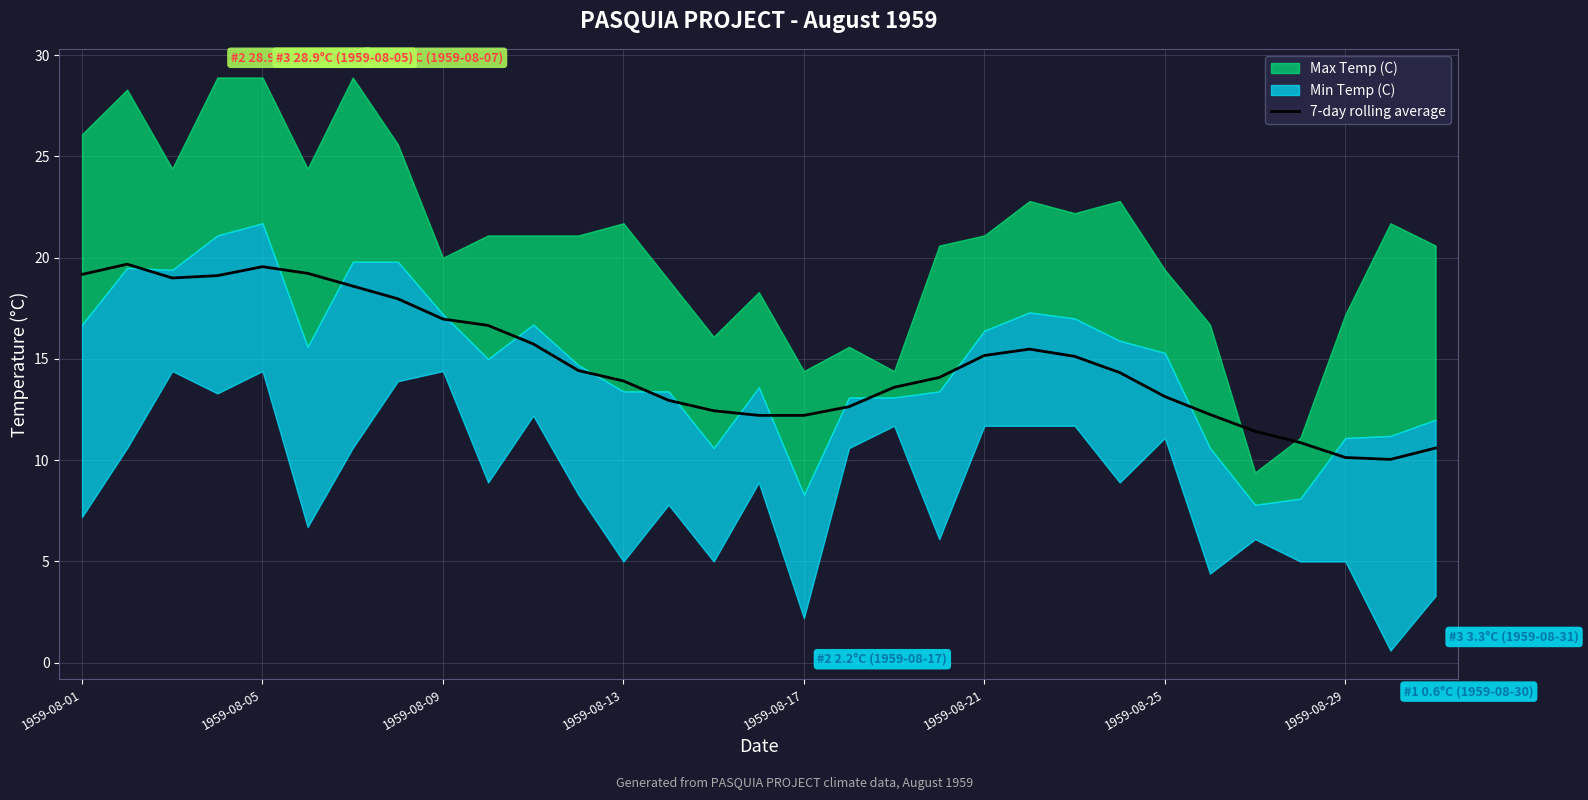

Which category has the lowest value across all series?

29